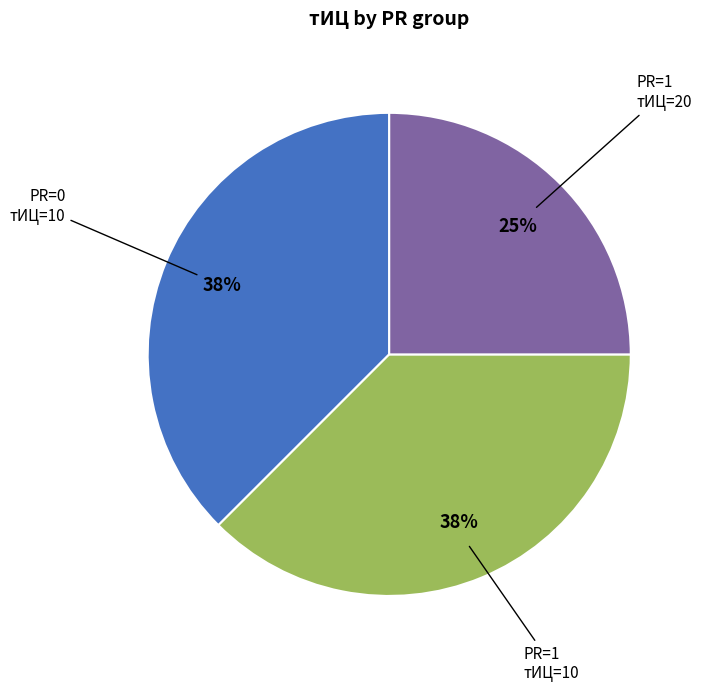

To the nearest percent, what is the average slice percentage?

33%